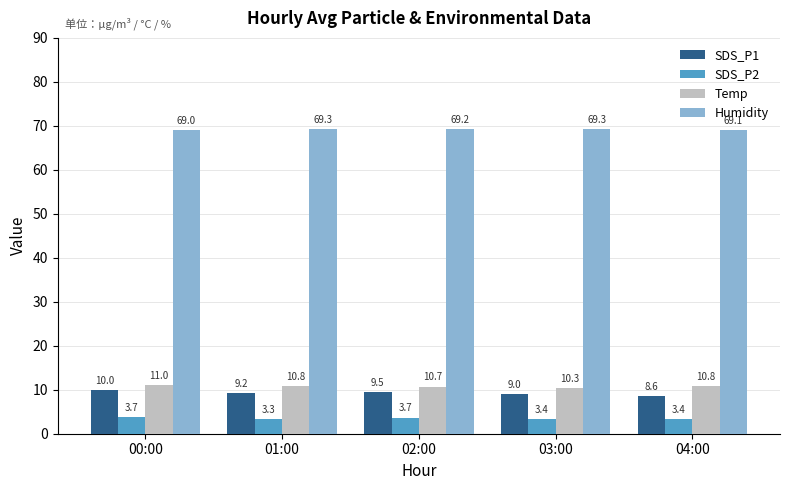

What is the approximate value of SDS_P2 at 04:00?

3.4